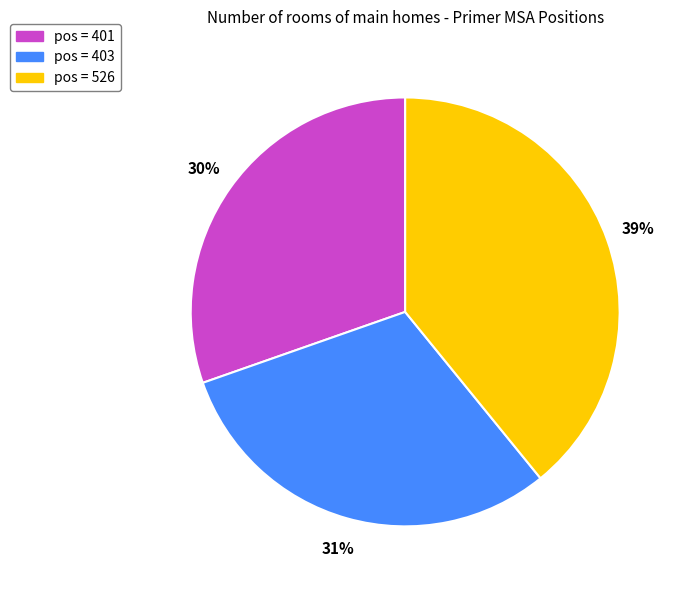

Between pos = 526 and pos = 401, which is larger?

pos = 526